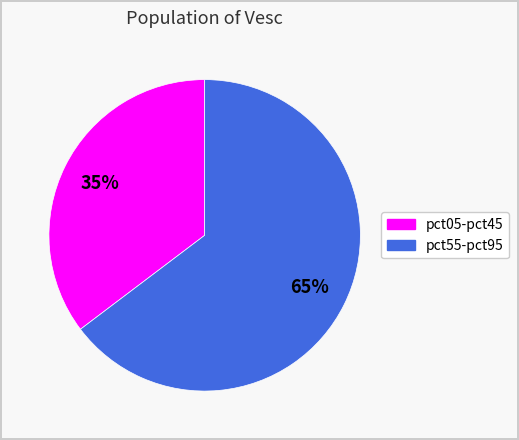

To the nearest percent, what is the average slice percentage?

50%